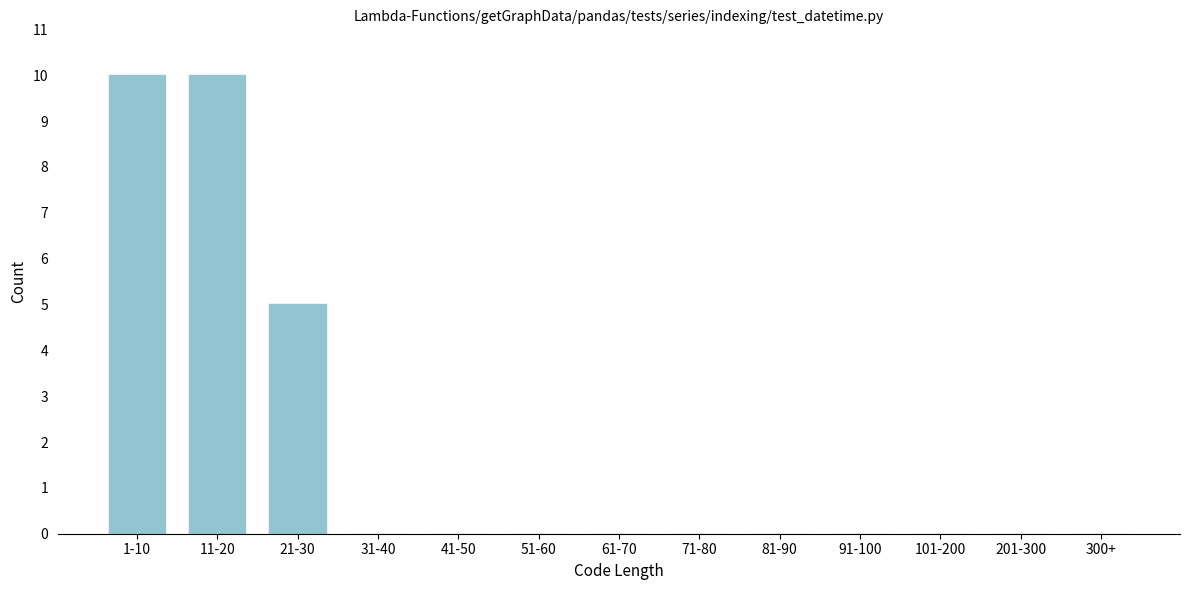

Reading right to left, what are all the values shown in this chart?

300+=0	201-300=0	101-200=0	91-100=0	81-90=0	71-80=0	61-70=0	51-60=0	41-50=0	31-40=0	21-30=5	11-20=10	1-10=10